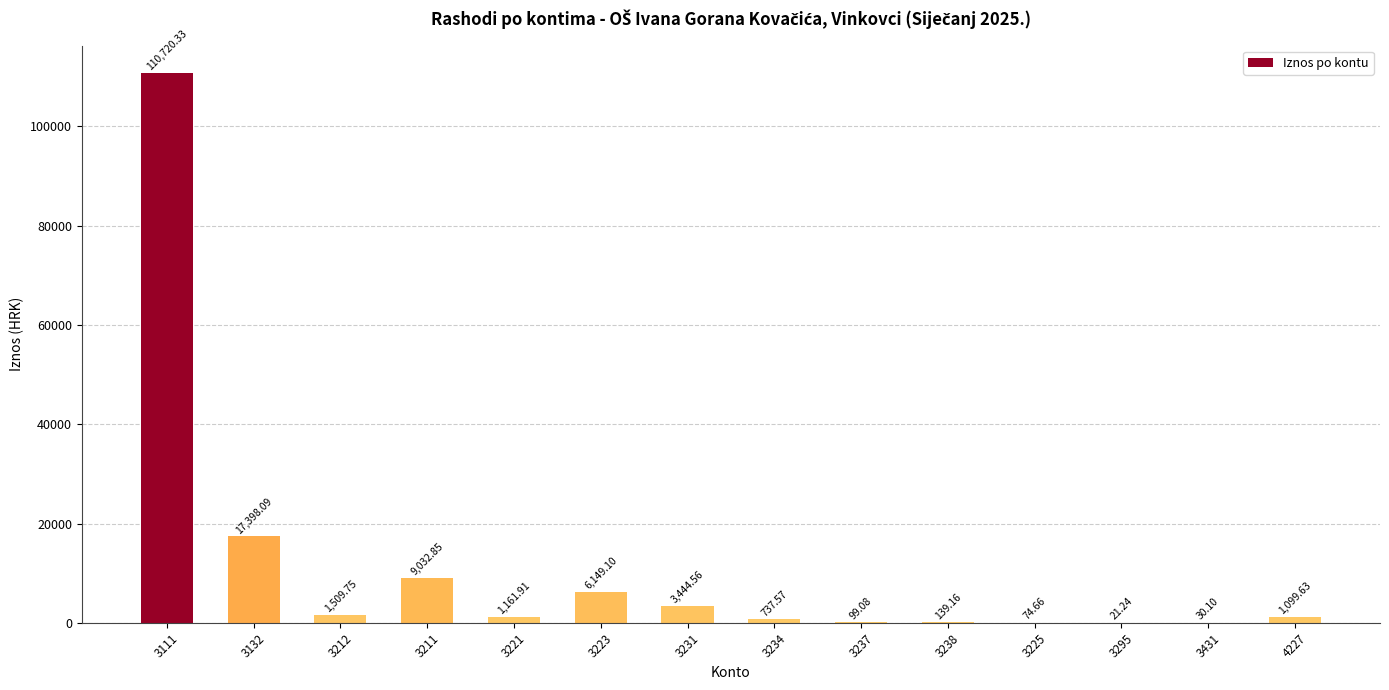

What is the sum of all values?

151618.0